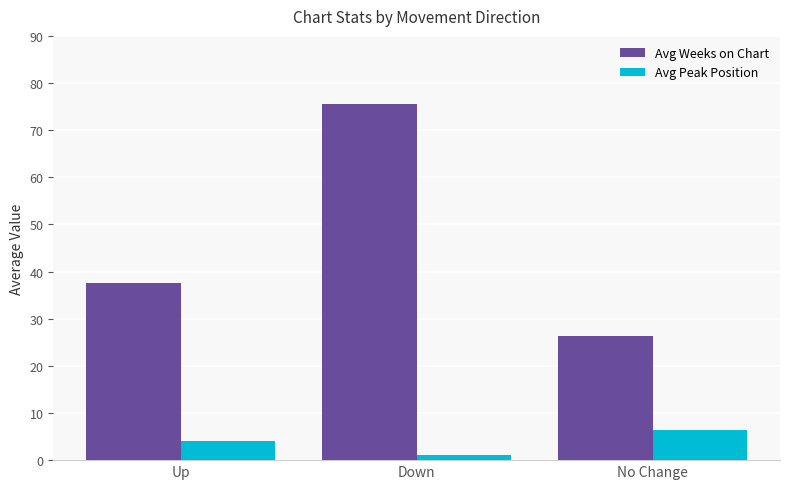

Is it true that Avg Peak Position equals 2.0 at No Change?

False